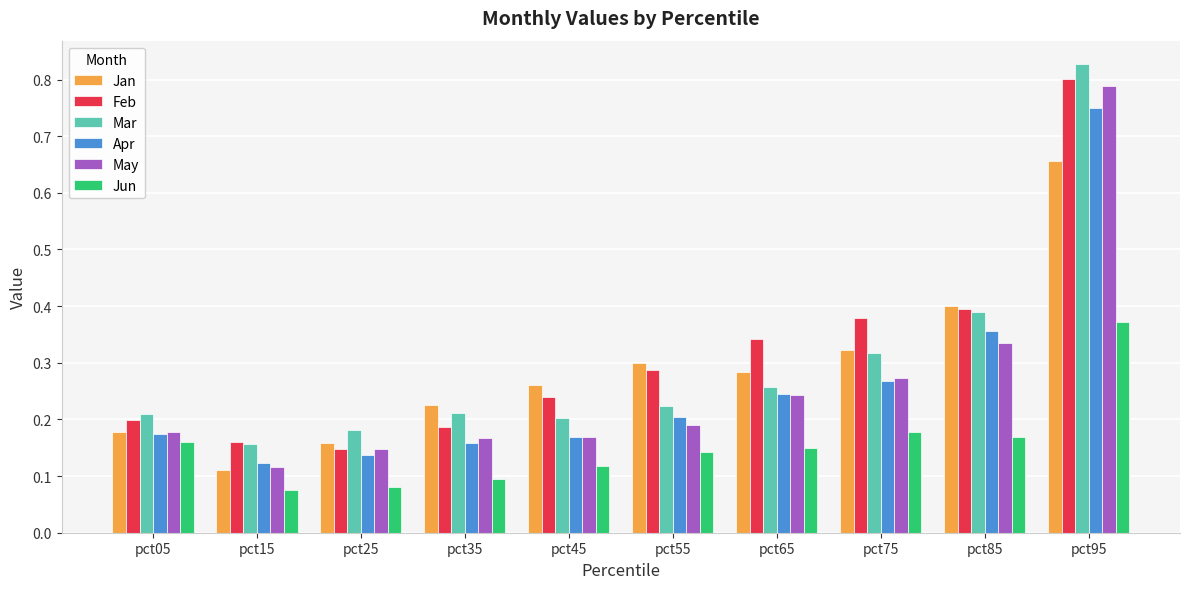

Is the value of May at pct65 greater than the value of Apr at pct15?

Yes